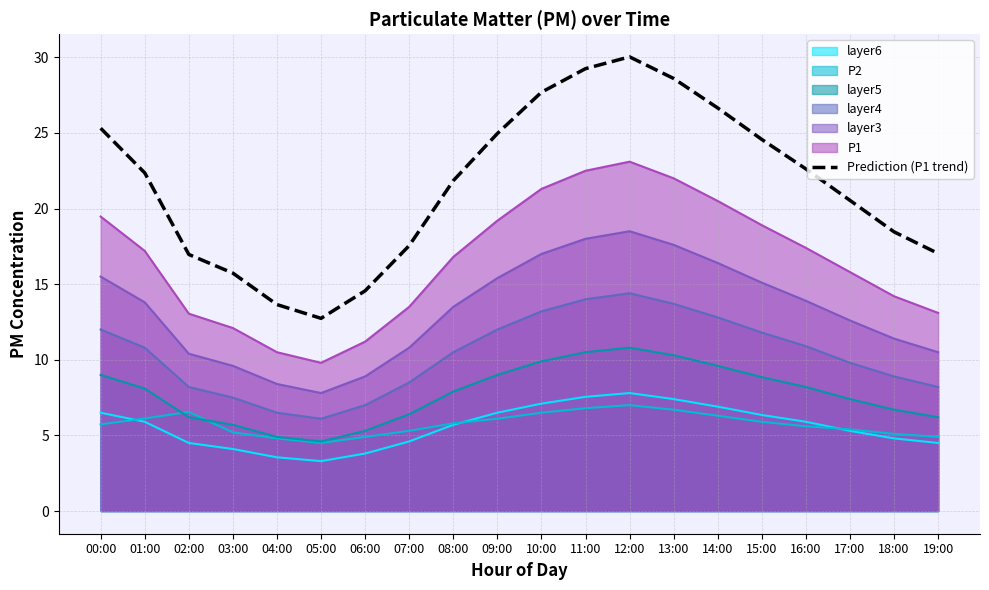

What is the total value across all series at 15:00?

91.5